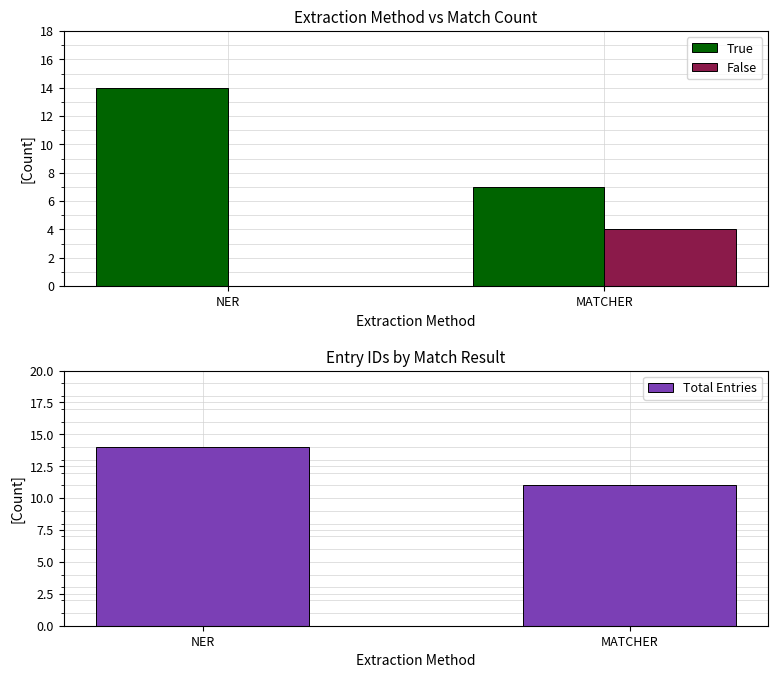

At which category does the chart reach its peak across all series?

NER